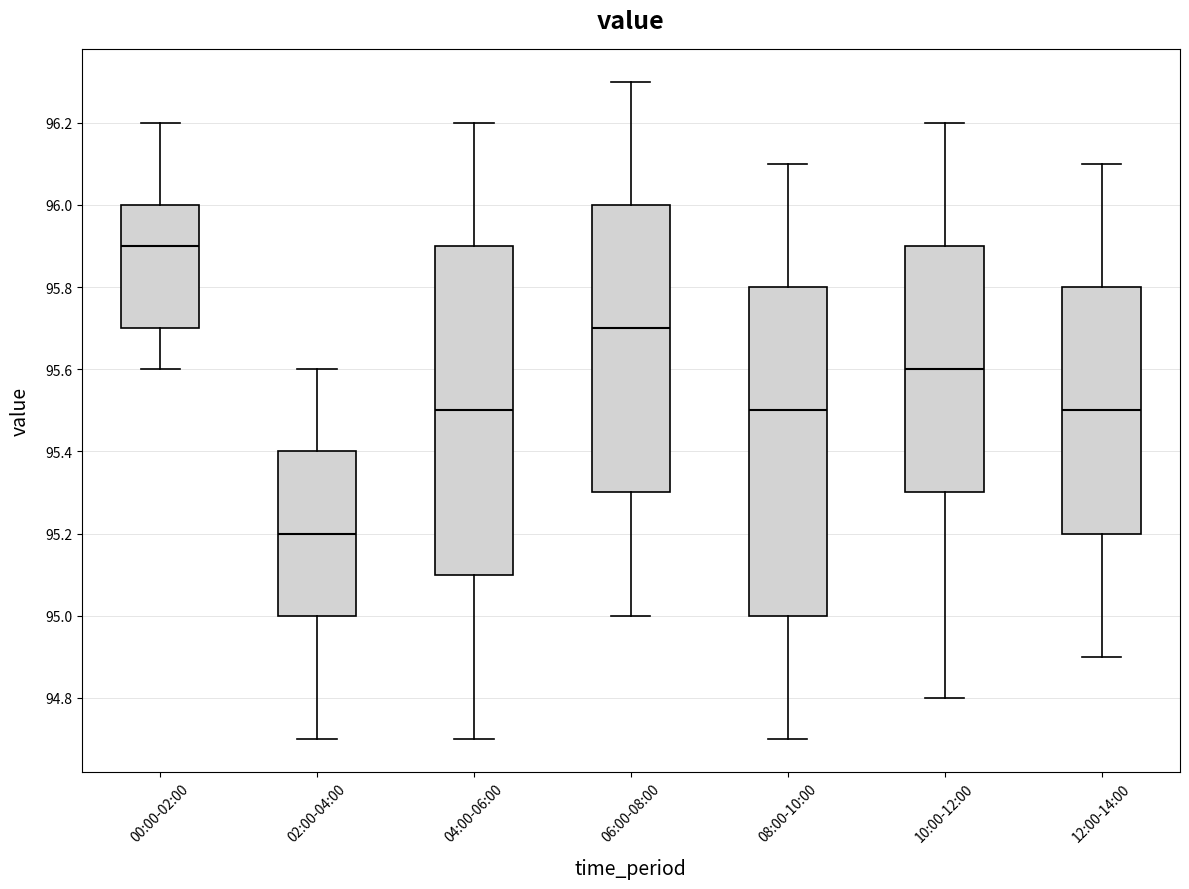

Where is the upper edge of the box for 10:00-12:00 on the y-axis? The values are not printed on the chart, so give them approximately, as read against the axis.

95.9